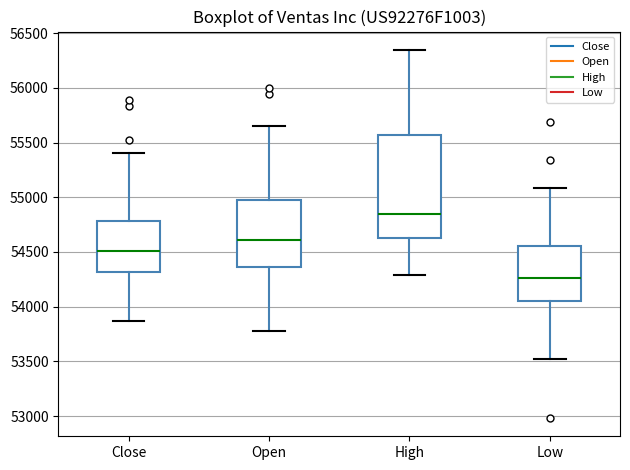

Which box's median line is the lowest?

Low